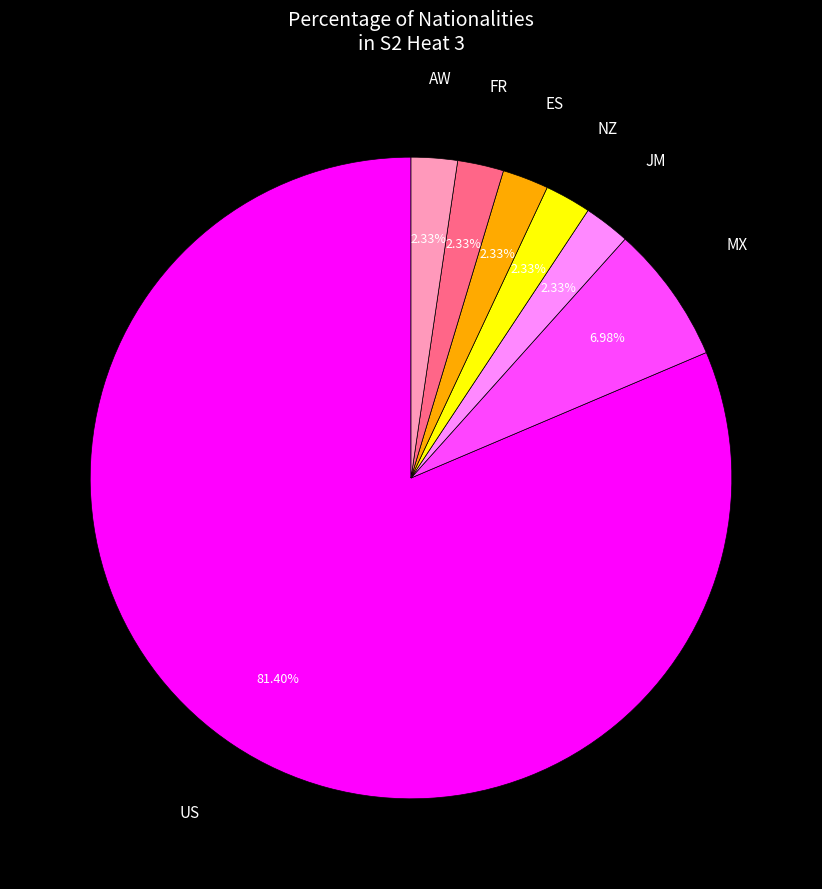

How many slices are in this pie chart?

7